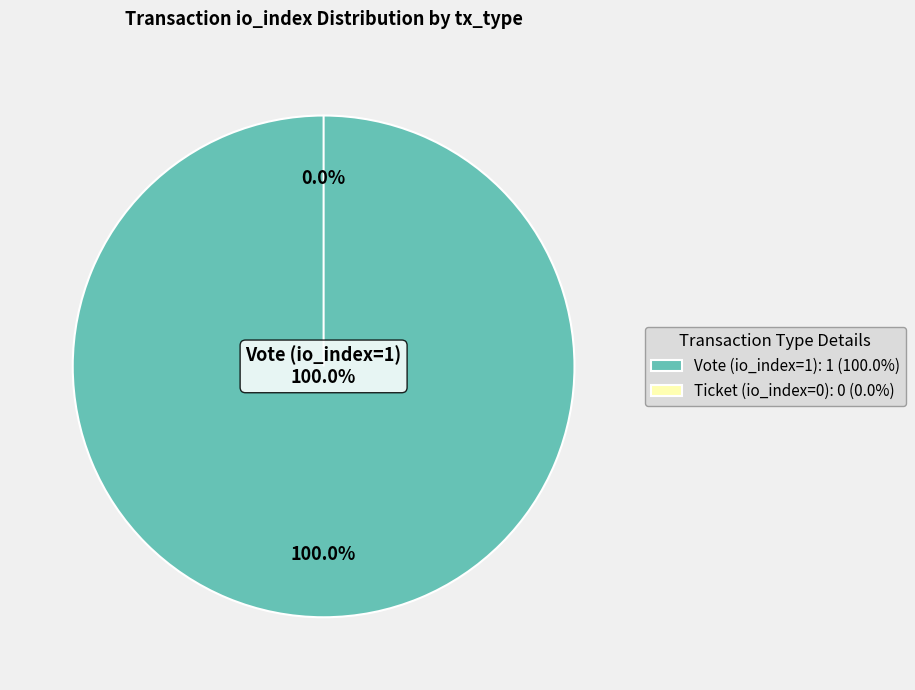

What percentage do Ticket (io_index=0) and Vote (io_index=1) together represent?

100.0%